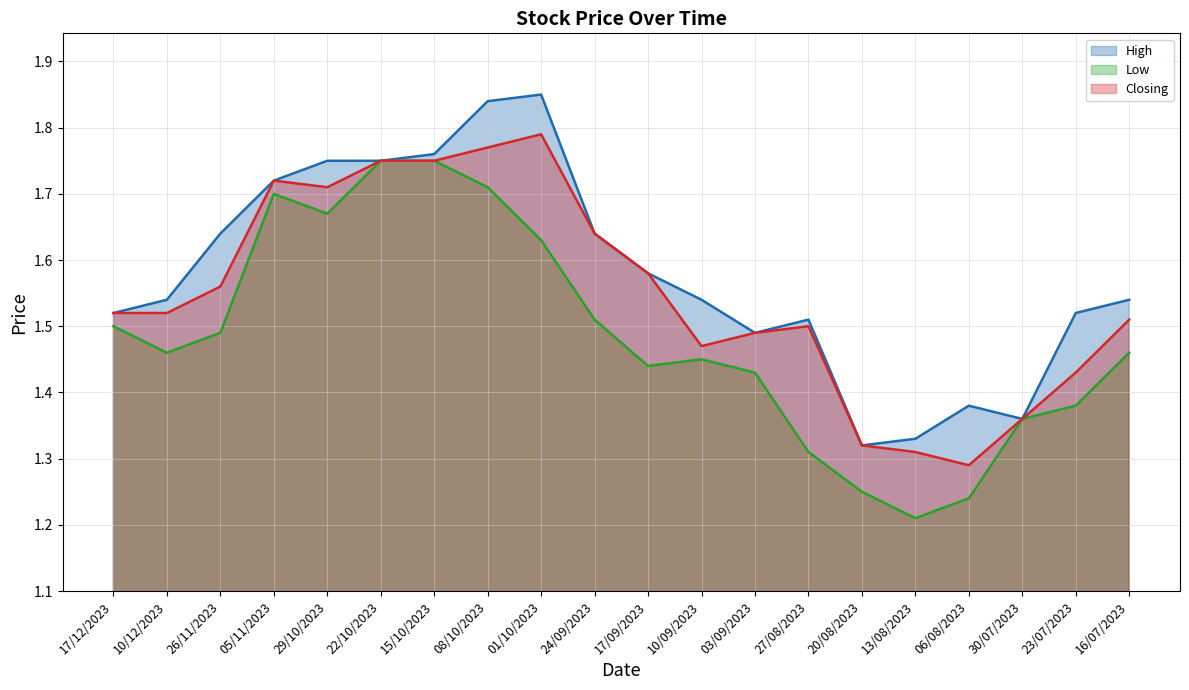

What is the difference between the maximum and minimum values in the High series?

0.5